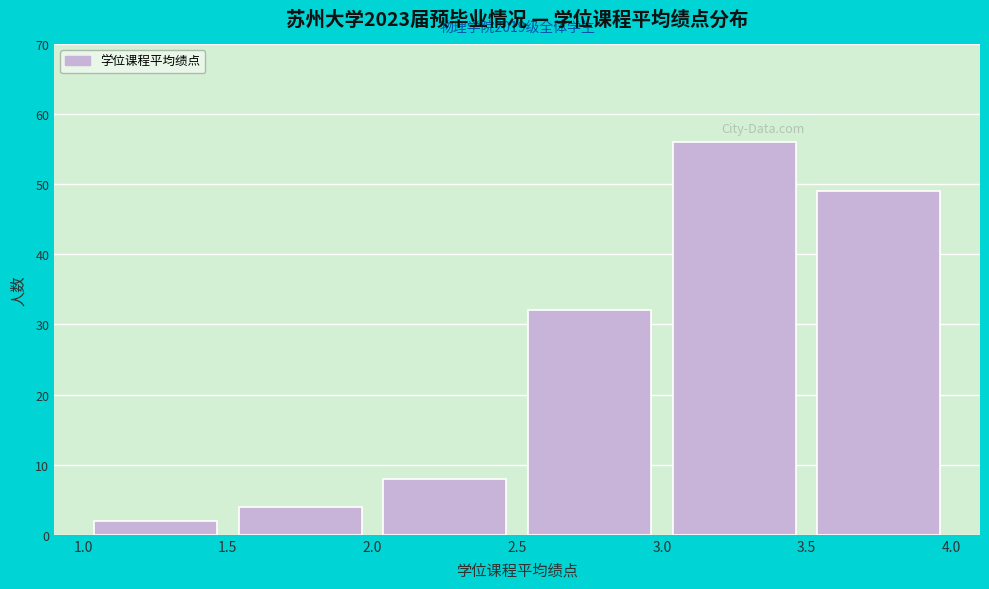

Over which range of the x-axis is the bar tallest?

3.0 to 3.5